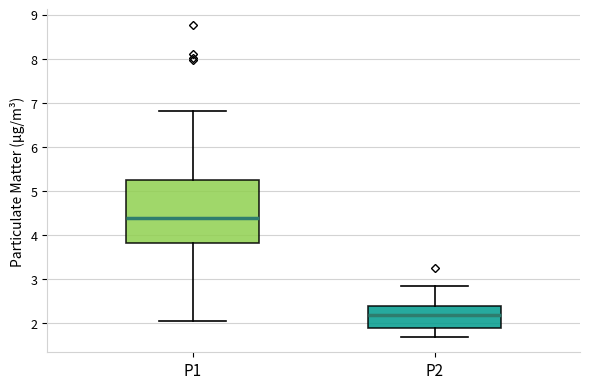

Which box has the highest median line?

P1